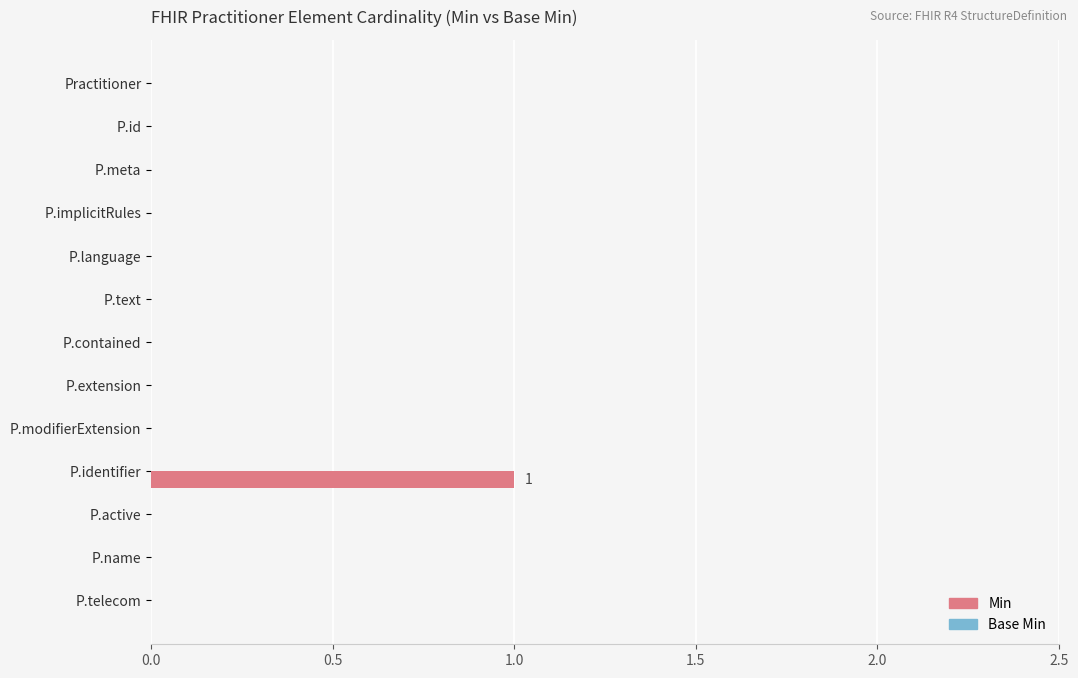

The value at P.extension is 0. True or false?

True